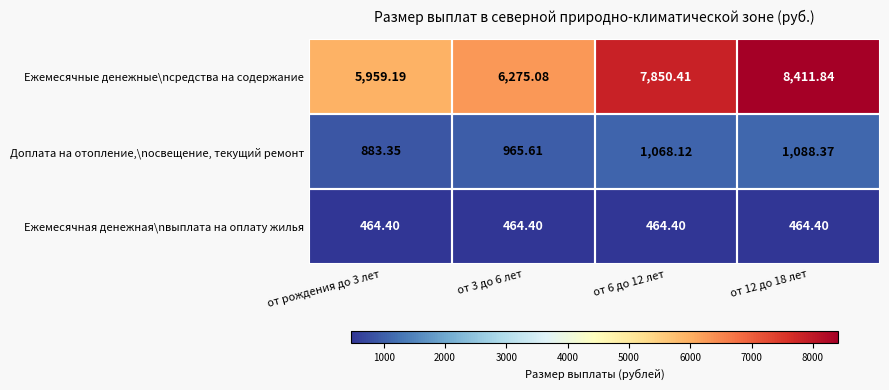

Which series has the widest spread of values?

Ежемесячные денежные\nсредства на содержание